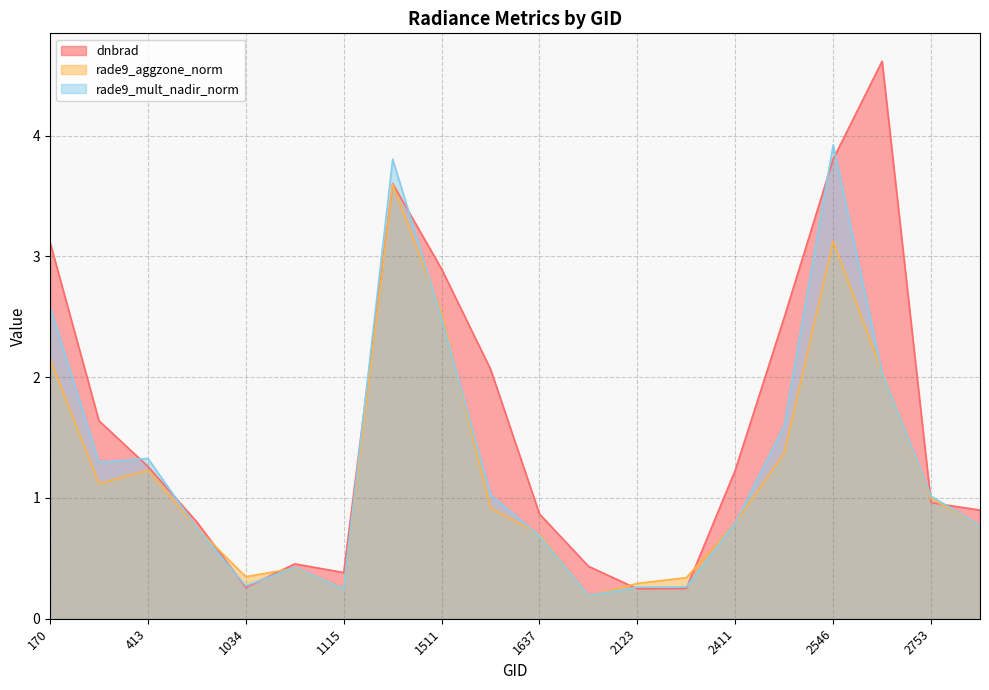

At which category does dnbrad reach its first local valley?

1034